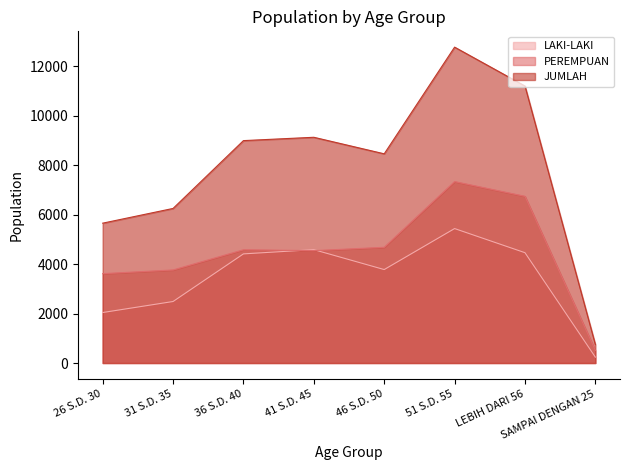

What is the minimum value for PEREMPUAN?

508